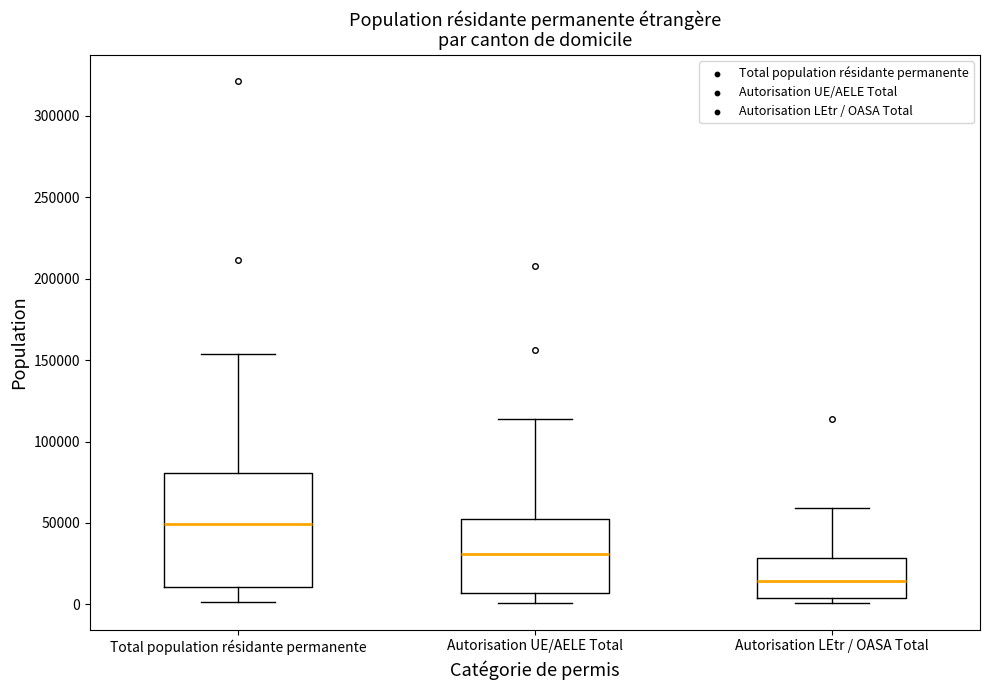

Comparing the boxes themselves (not the whiskers), which one is the tallest?

Total population résidante permanente